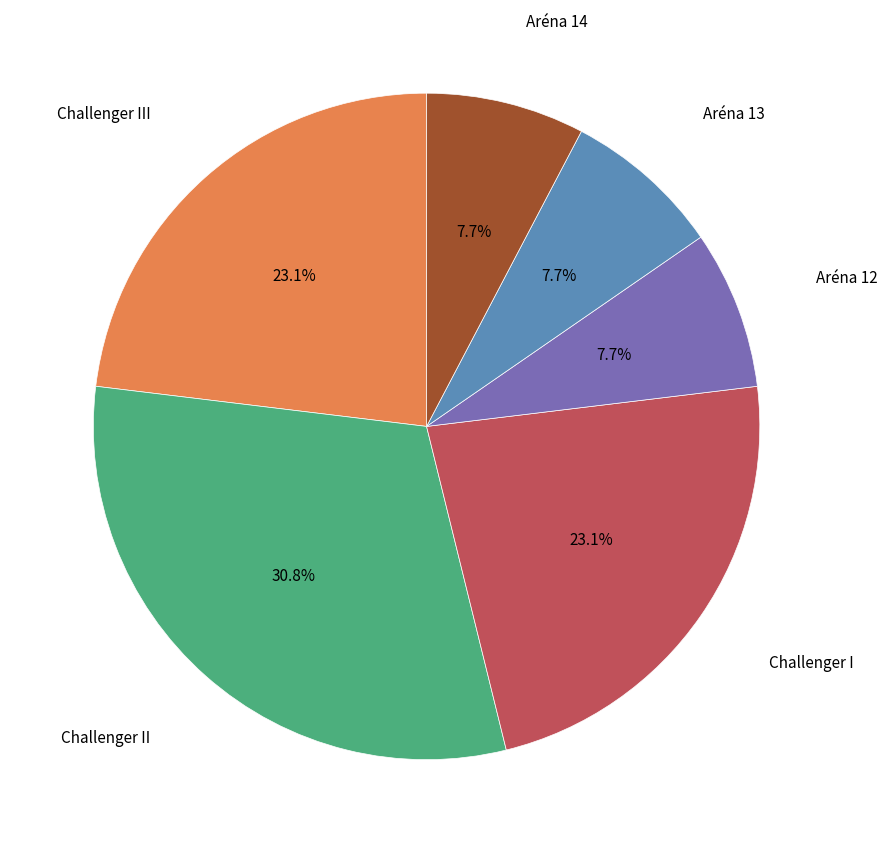

Is there any slice that represents more than half of the pie?

No